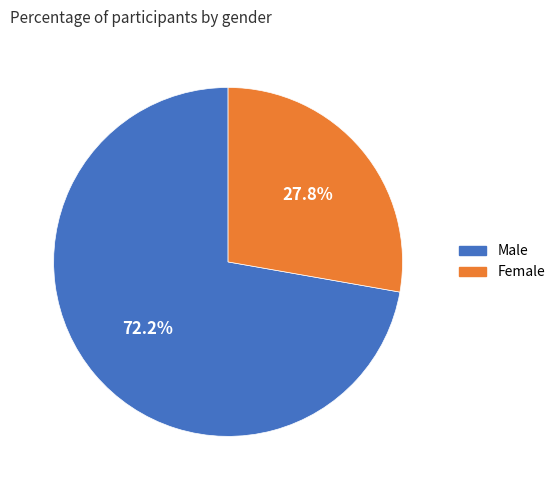

What is the ratio of the value at Male to the value at Female?

2.6